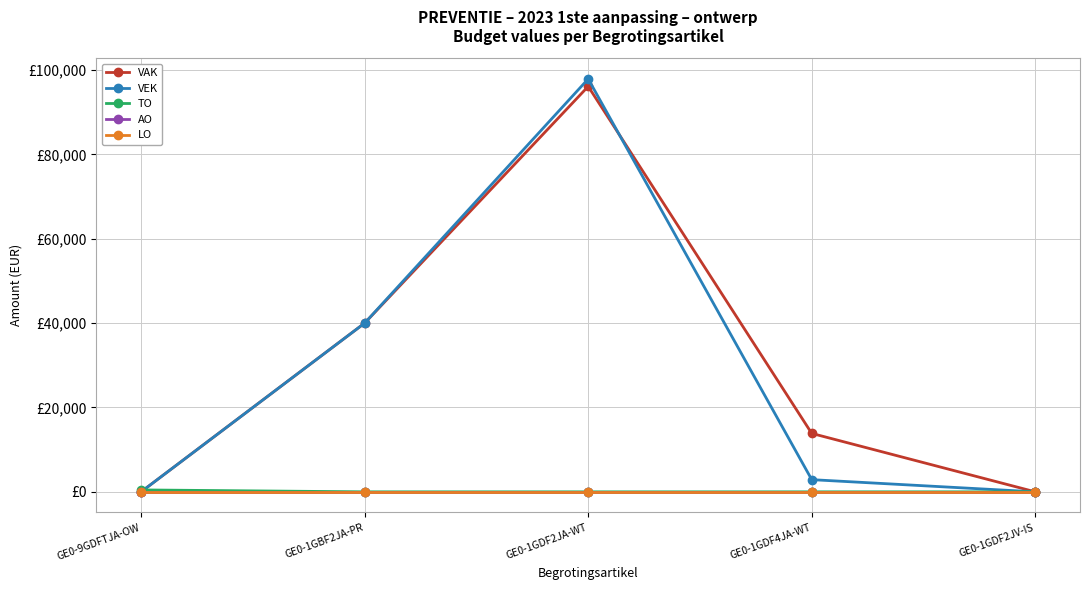

Does the chart have visible grid lines?

Yes